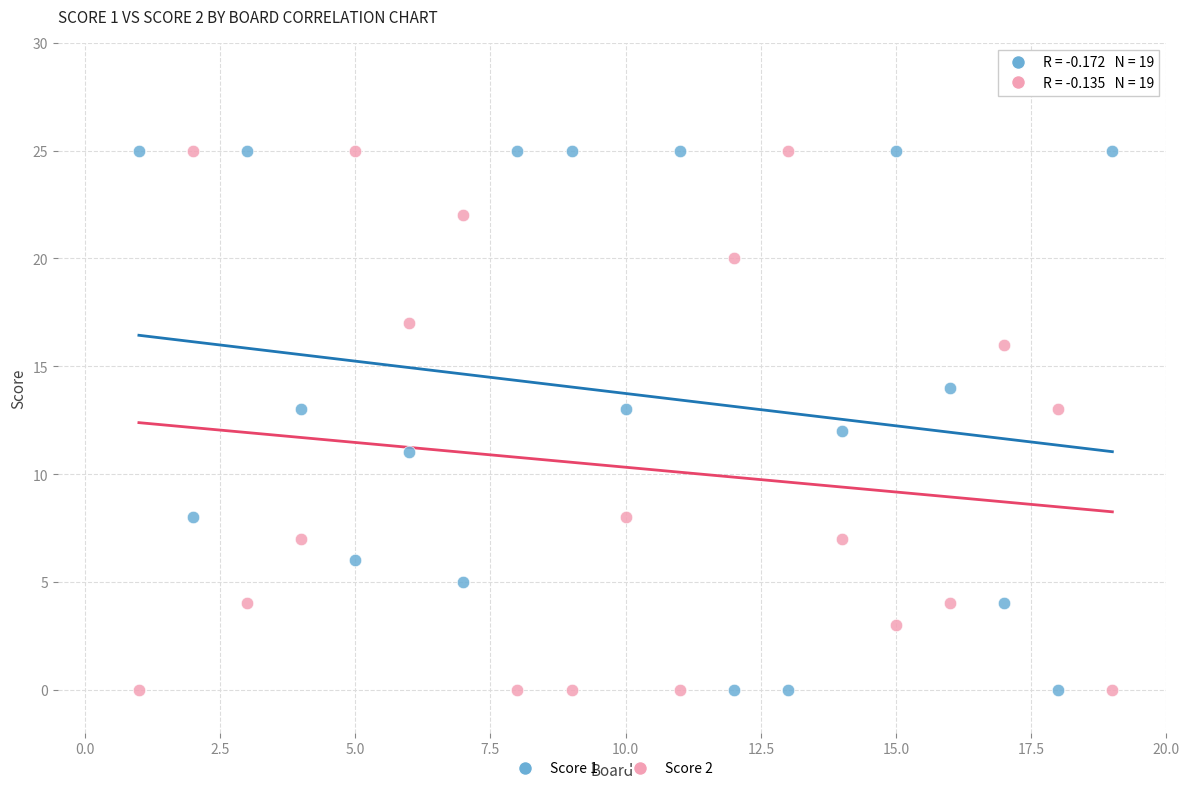

What is the X range (max minus min) for the scatter plot?

18